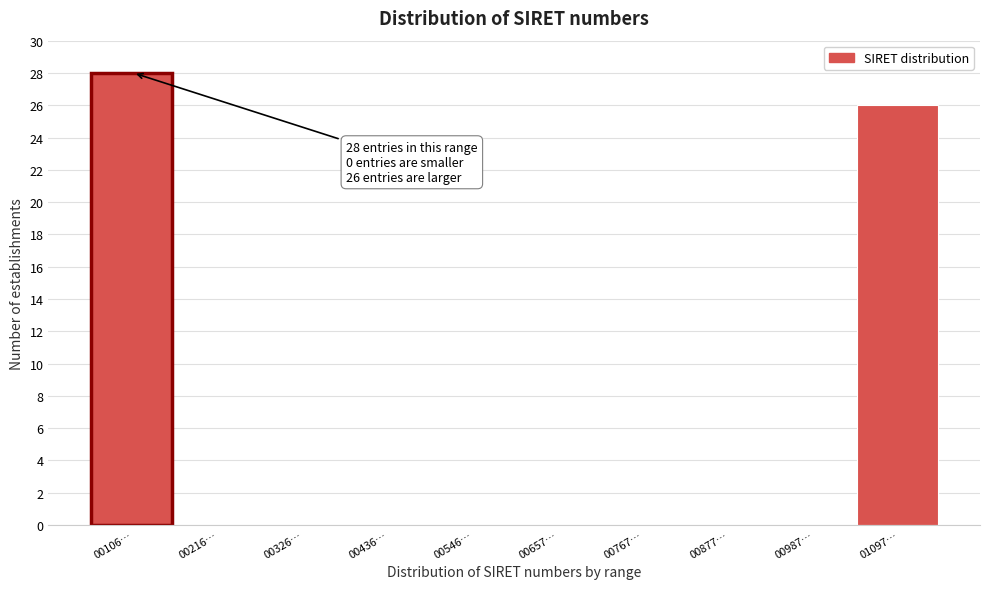

Reading left to right, transcribe all the data shown in this chart.

00106…=28	00216…=0	00326…=0	00436…=0	00546…=0	00657…=0	00767…=0	00877…=0	00987…=0	01097…=26